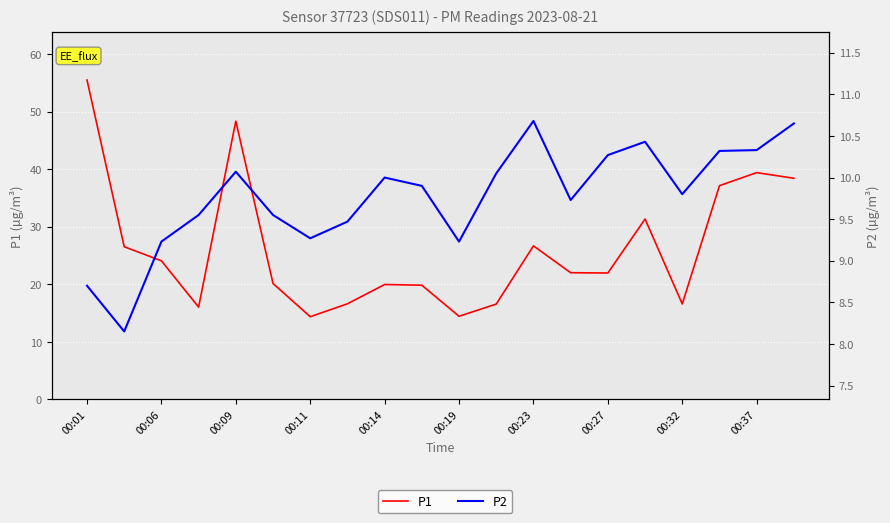

The value of P2 at 15 is 10.4. True or false?

True